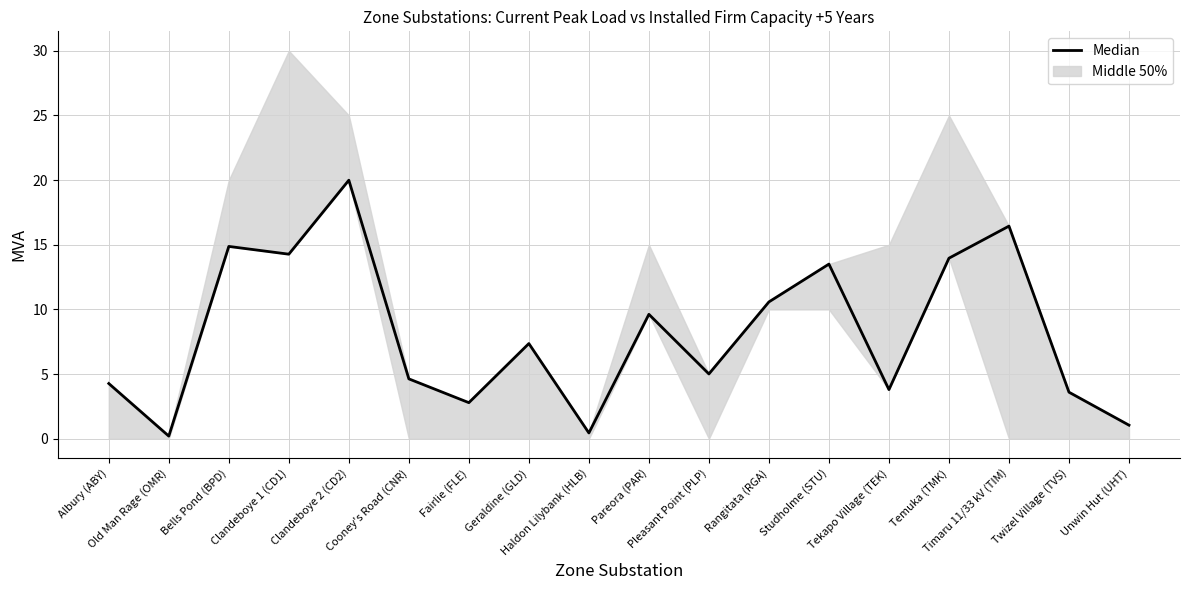

Approximately how many times larger is the value at Pleasant Point (PLP) compared to Clandeboye 1 (CD1)?

0.4